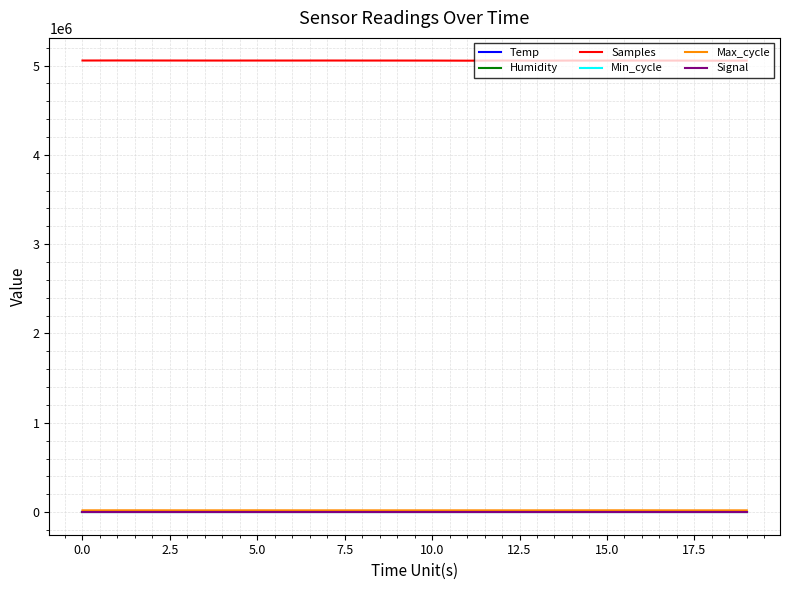

Does the chart have visible grid lines?

Yes